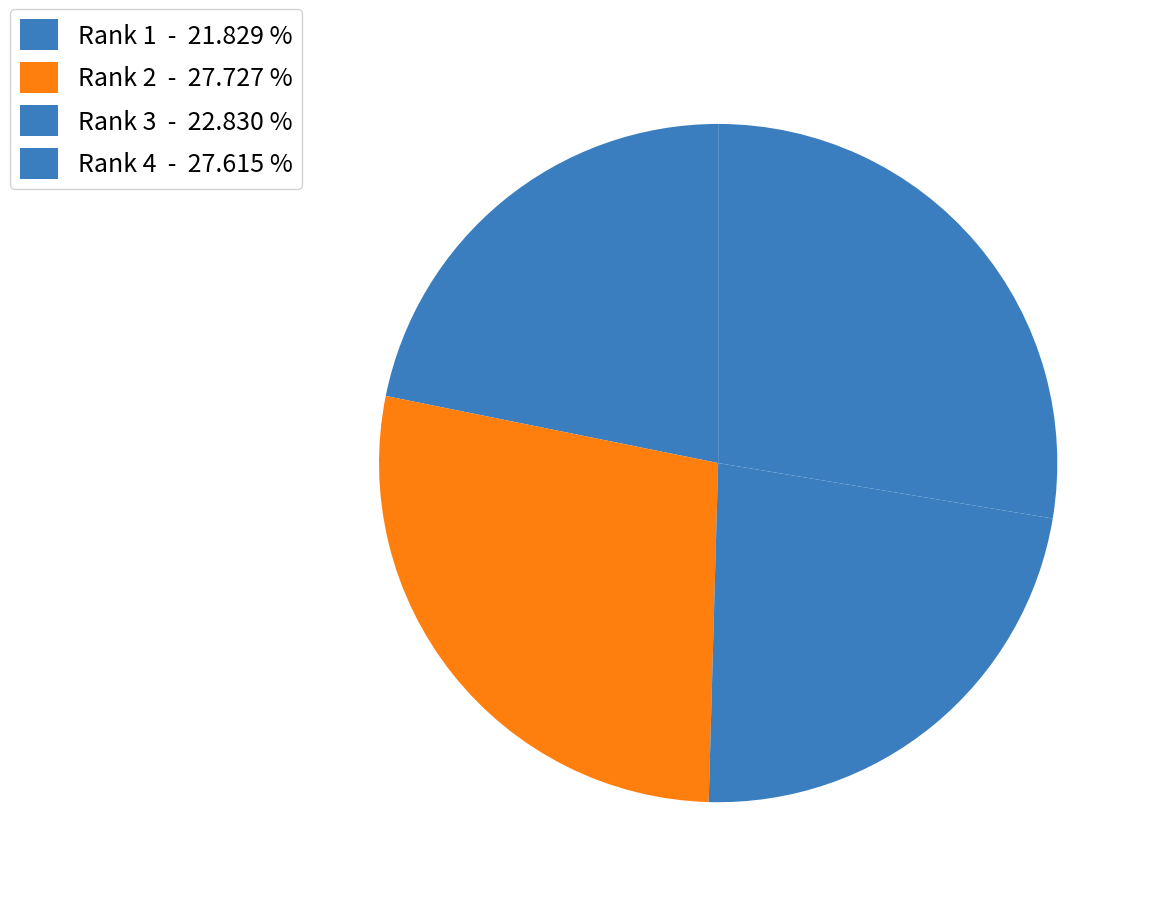

Which category has the biggest portion of the pie?

2